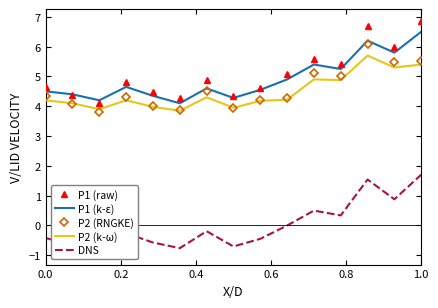

What is the minimum value for P2 (k-ω)?

3.9